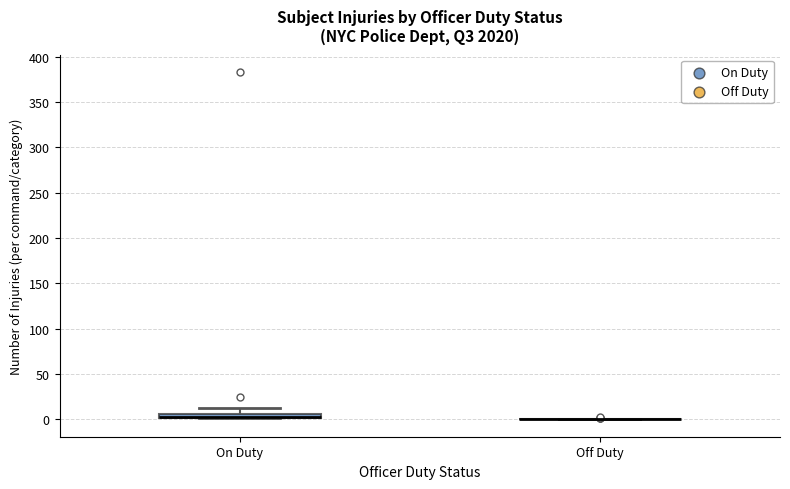

Where is the upper edge of the box for On Duty on the y-axis? The values are not printed on the chart, so give them approximately, as read against the axis.

5